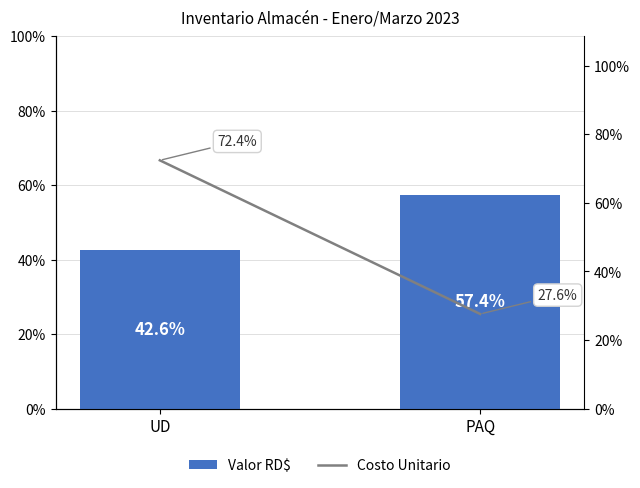

Reading left to right, transcribe all the data shown in this chart.

Valor RD$: 42.6	57.4
Costo Unitario: 72.4	27.6